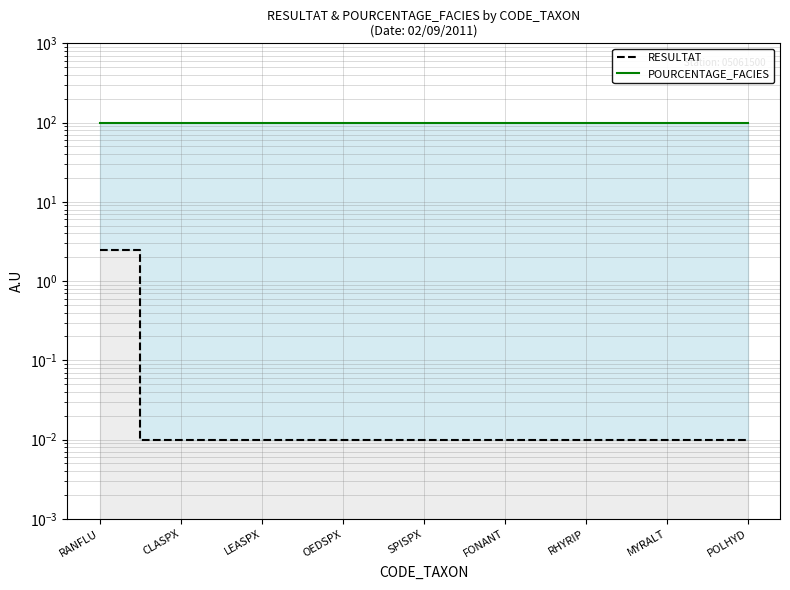

Is the value of RESULTAT at FONANT greater than the value of POURCENTAGE_FACIES at FONANT?

No